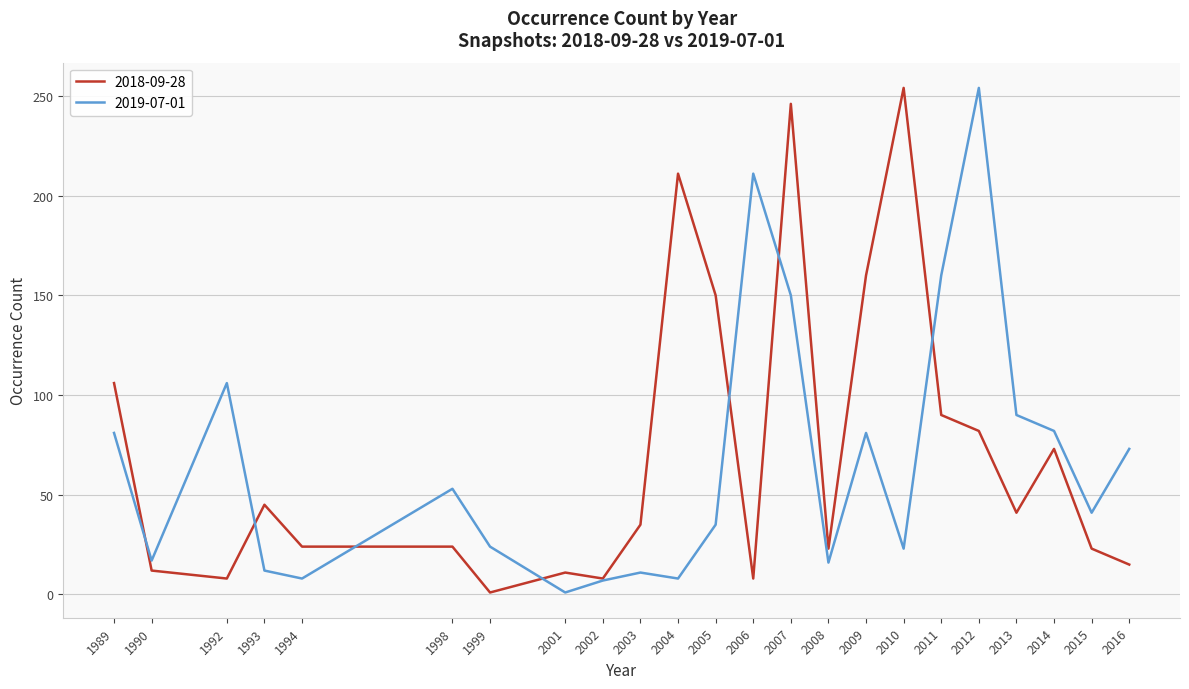

What is the maximum value shown in the chart?

254